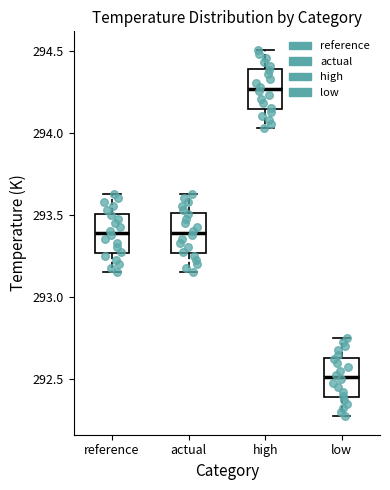

Where does the lower whisker of the box for reference end on the y-axis? The values are not printed on the chart, so give them approximately, as read against the axis.

293.15